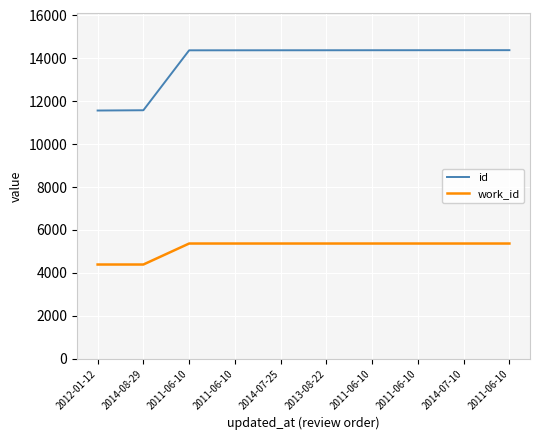

Does the chart have visible grid lines?

Yes